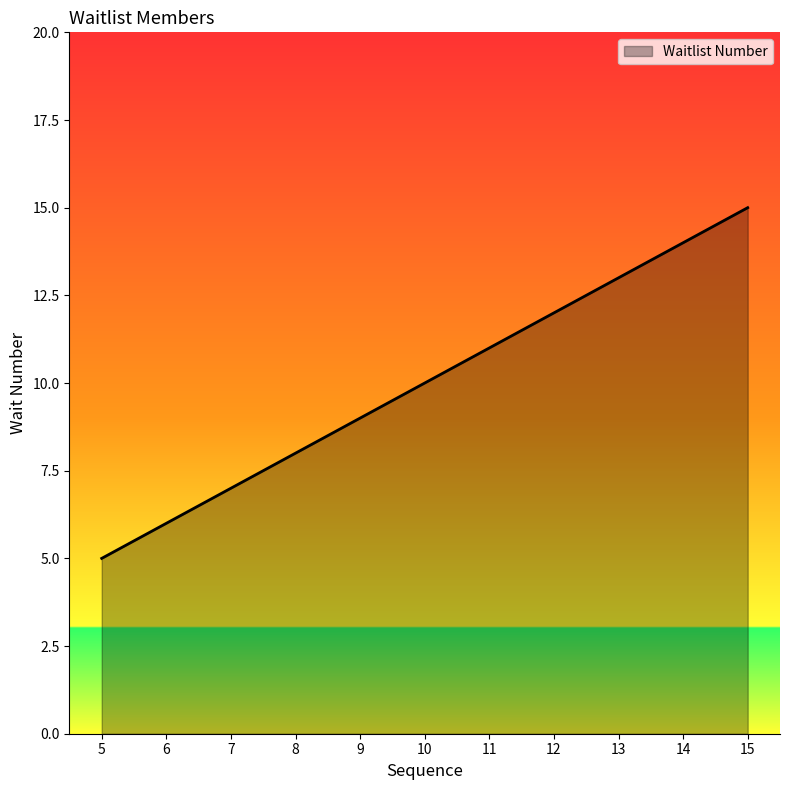

The value at 11 is 11. True or false?

True